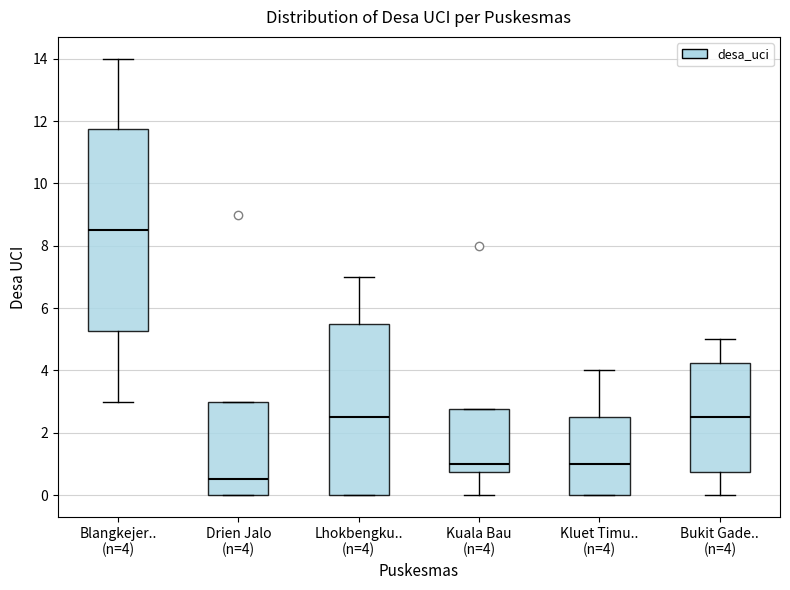

Reading left to right, transcribe this box plot: for each box, give where its median line is, the range the box spans, and where its two whiskers end, as read against the y-axis. The values are not printed on the chart, so give them approximately, as read against the axis.

Blangkejer.. (n=4): median 8.6, box 5.2 to 11.8, whiskers 3.0 to 14.0
Drien Jalo (n=4): median 0.6, box 0.0 to 3.0, whiskers 0.0 to 3.0
Lhokbengku.. (n=4): median 2.6, box 0.0 to 5.6, whiskers 0.0 to 7.0
Kuala Bau (n=4): median 1.0, box 0.8 to 2.8, whiskers 0.0 to 2.8
Kluet Timu.. (n=4): median 1.0, box 0.0 to 2.6, whiskers 0.0 to 4.0
Bukit Gade.. (n=4): median 2.6, box 0.8 to 4.2, whiskers 0.0 to 5.0